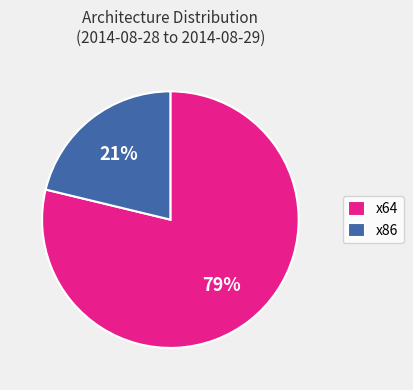

Which category has the biggest portion of the pie?

x64